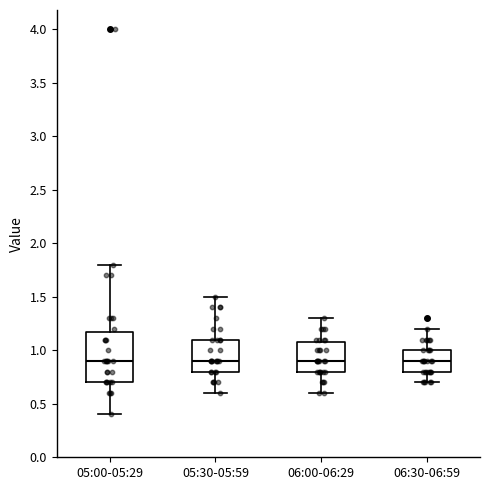

Where is the upper edge of the box for 05:30-05:59 on the y-axis? The values are not printed on the chart, so give them approximately, as read against the axis.

1.1